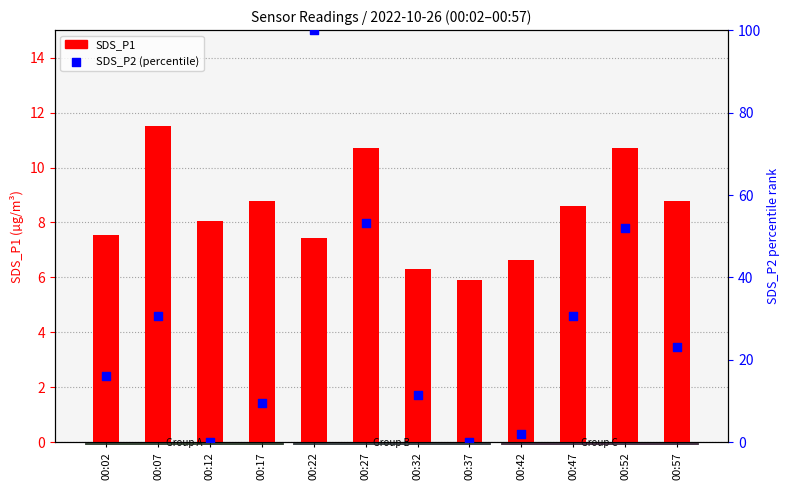

Which series has the largest total across all categories?

SDS_P2 (percentile)